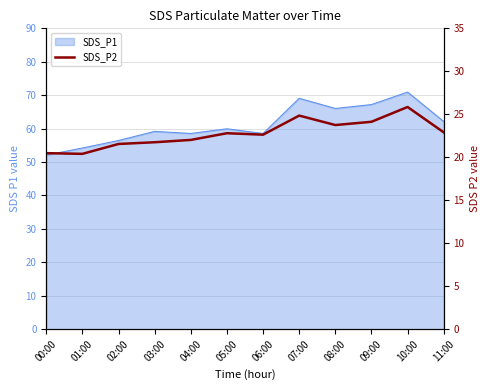

What is the label of the 6th point from the right?

06:00